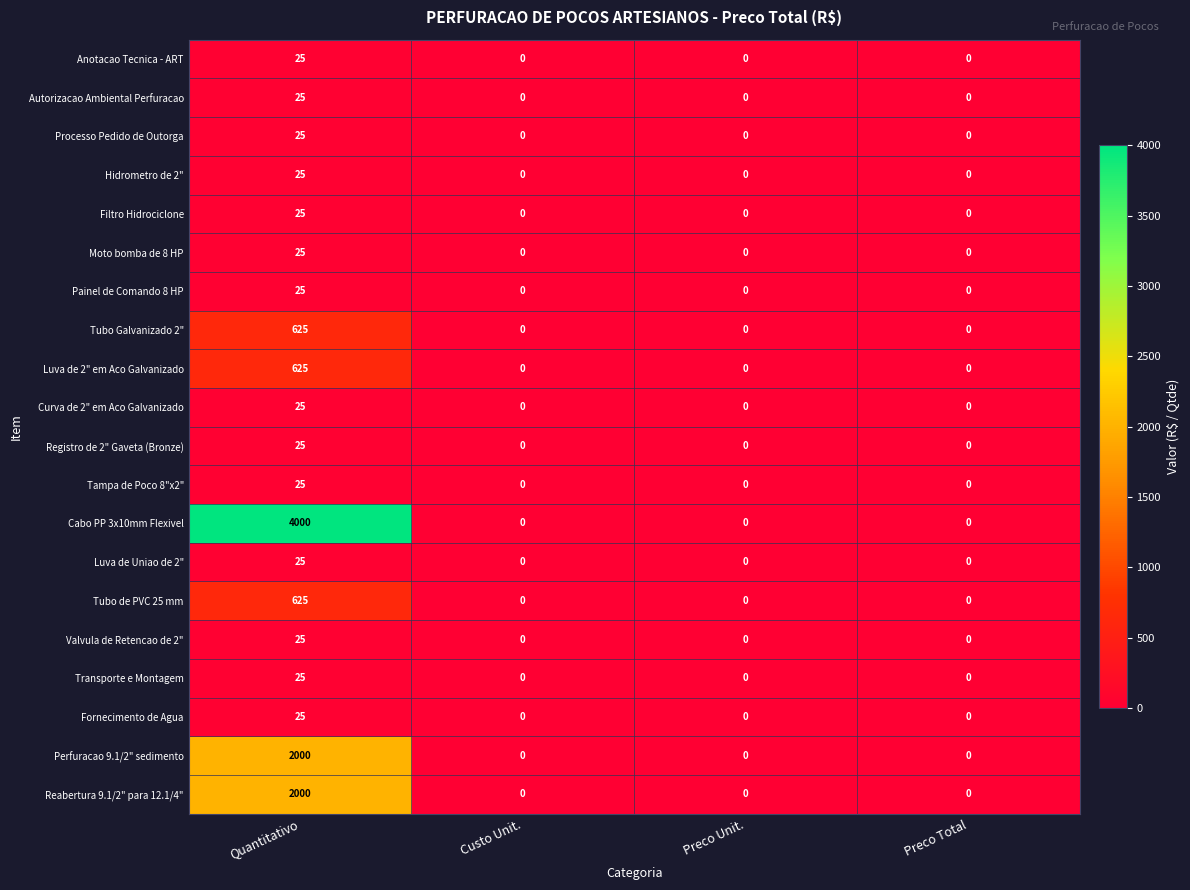

What is the difference between the Tubo de PVC 25 mm values at Preco Unit. and Quantitativo?

625